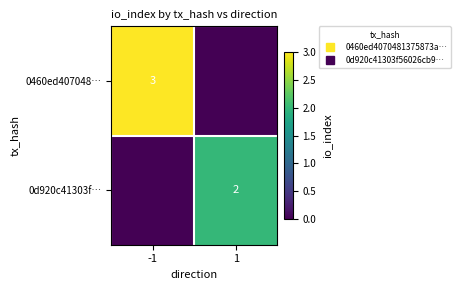

What is the difference between the 0d920c41303f… values at -1 and 1?

2